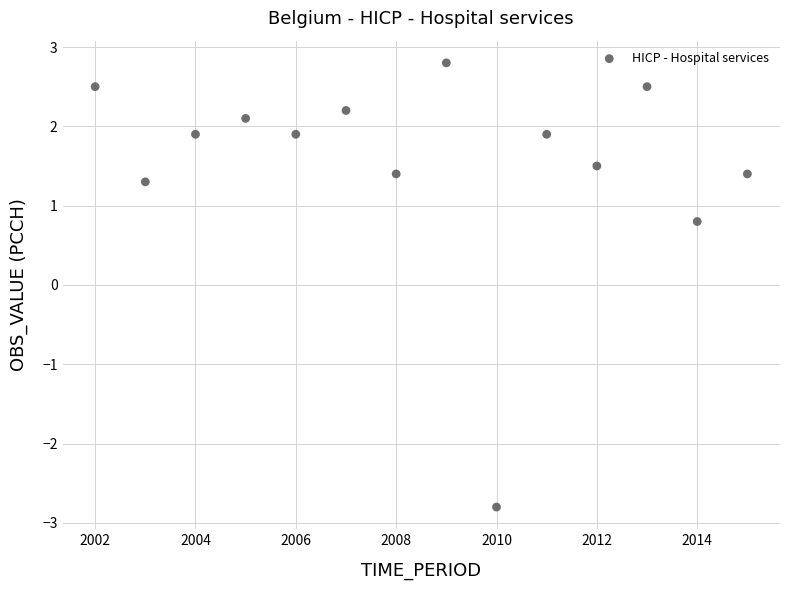

What is the range of X values (max minus min)?

13.0